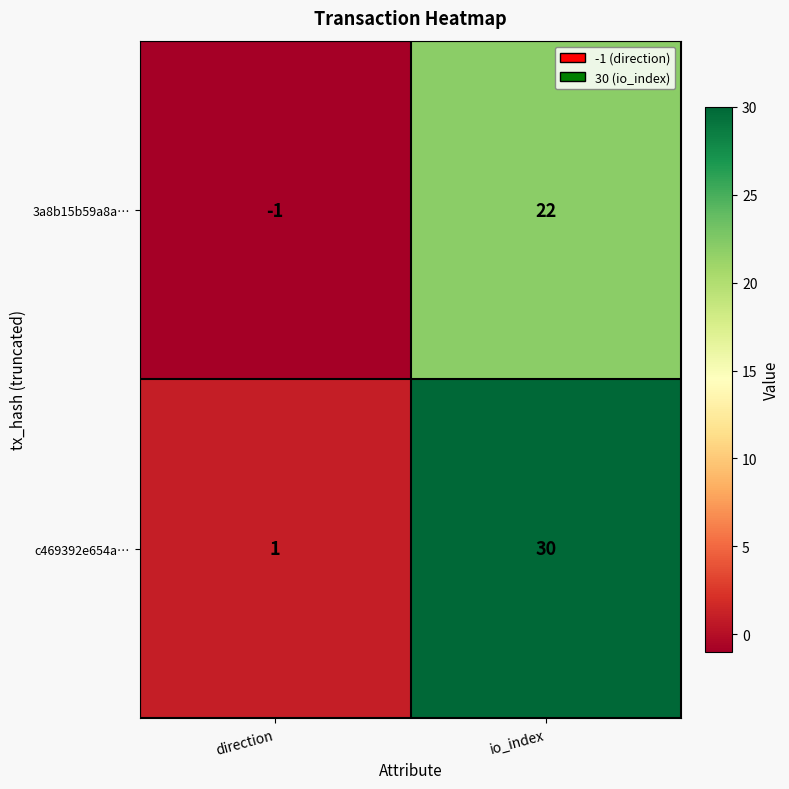

Between direction and io_index, which series saw the biggest shift?

c469392e654a…